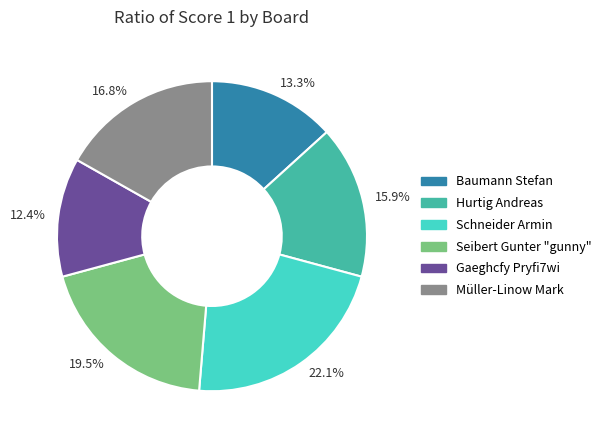

How many segments does this pie chart have?

6